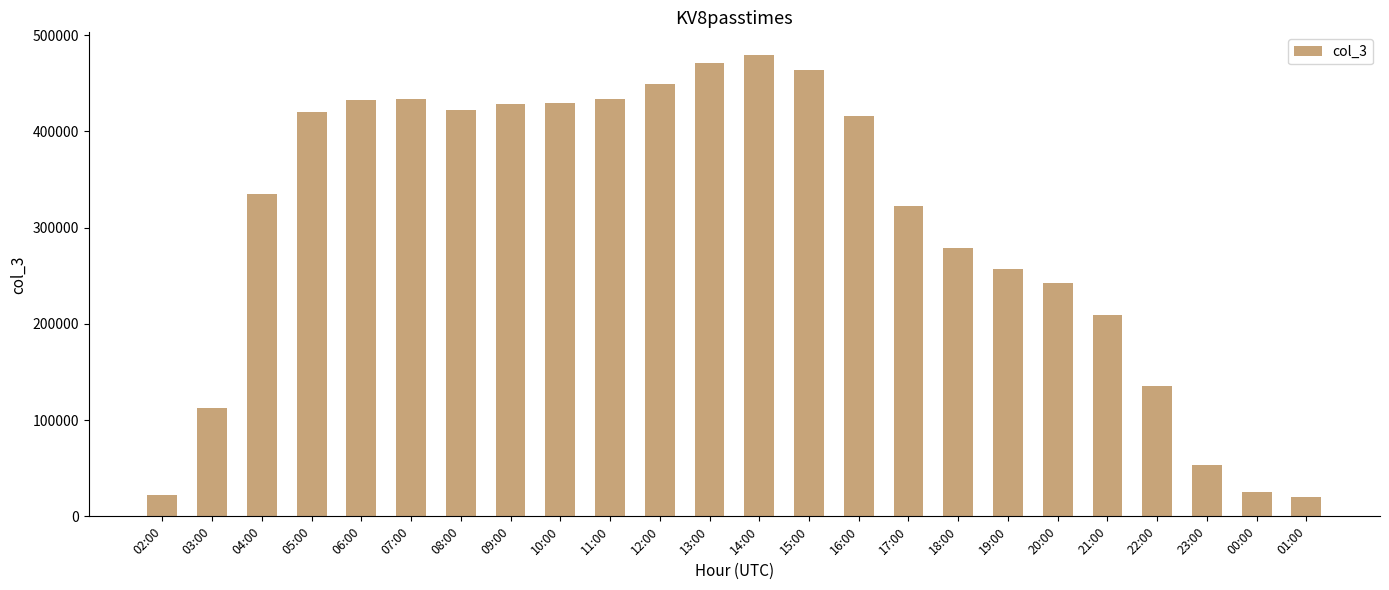

Is it true that the value at 12:00 is 449346?

True